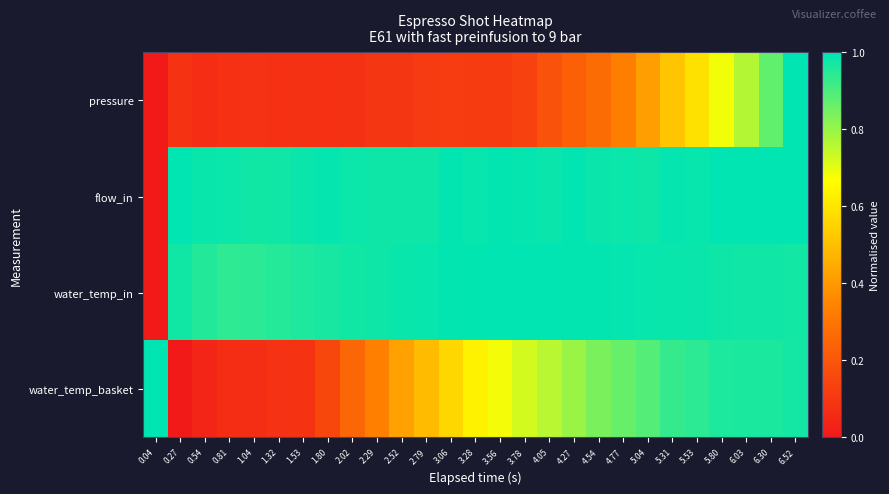

Which has a higher value, 3.56 or 2.52?

3.56